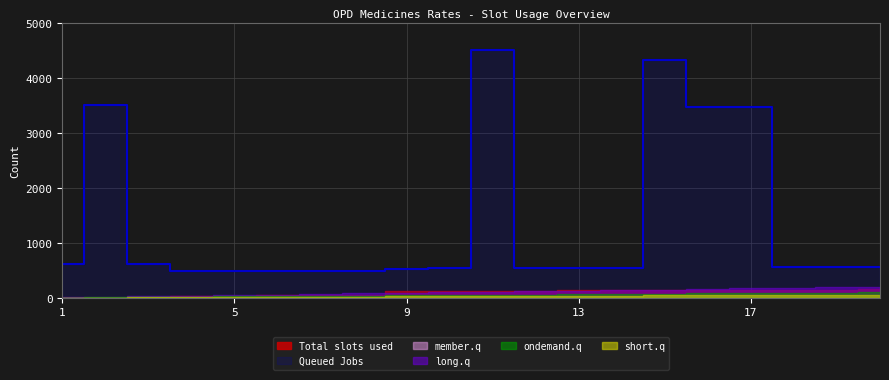

Reading right to left, what are all the values shown in this chart?

Total slots used: 20=152	19=150	18=149	17=147	16=146	15=140	14=138	13=137	12=133	11=131	10=128	9=125	8=51	7=46	6=45	5=41	4=31	3=4	2=3	1=2
Queued Jobs: 20=561	19=560	18=552	17=3473	16=3472	15=4325	14=542	13=541	12=535	11=4510	10=534	9=533	8=487	7=485	6=484	5=483	4=481	3=623	2=3501	1=622
member.q: 20=20	19=19	18=18	17=17	16=16	15=15	14=14	13=13	12=12	11=11	10=10	9=9	8=8	7=7	6=6	5=5	4=4	3=3	2=2	1=1
long.q: 20=200	19=190	18=180	17=170	16=160	15=150	14=140	13=130	12=120	11=110	10=100	9=90	8=80	7=70	6=60	5=50	4=40	3=30	2=20	1=10
ondemand.q: 20=100	19=95	18=90	17=85	16=80	15=75	14=70	13=65	12=60	11=55	10=50	9=45	8=40	7=35	6=30	5=25	4=20	3=15	2=10	1=5
short.q: 20=60	19=57	18=54	17=51	16=48	15=45	14=42	13=39	12=36	11=33	10=30	9=27	8=24	7=21	6=18	5=15	4=12	3=9	2=6	1=3